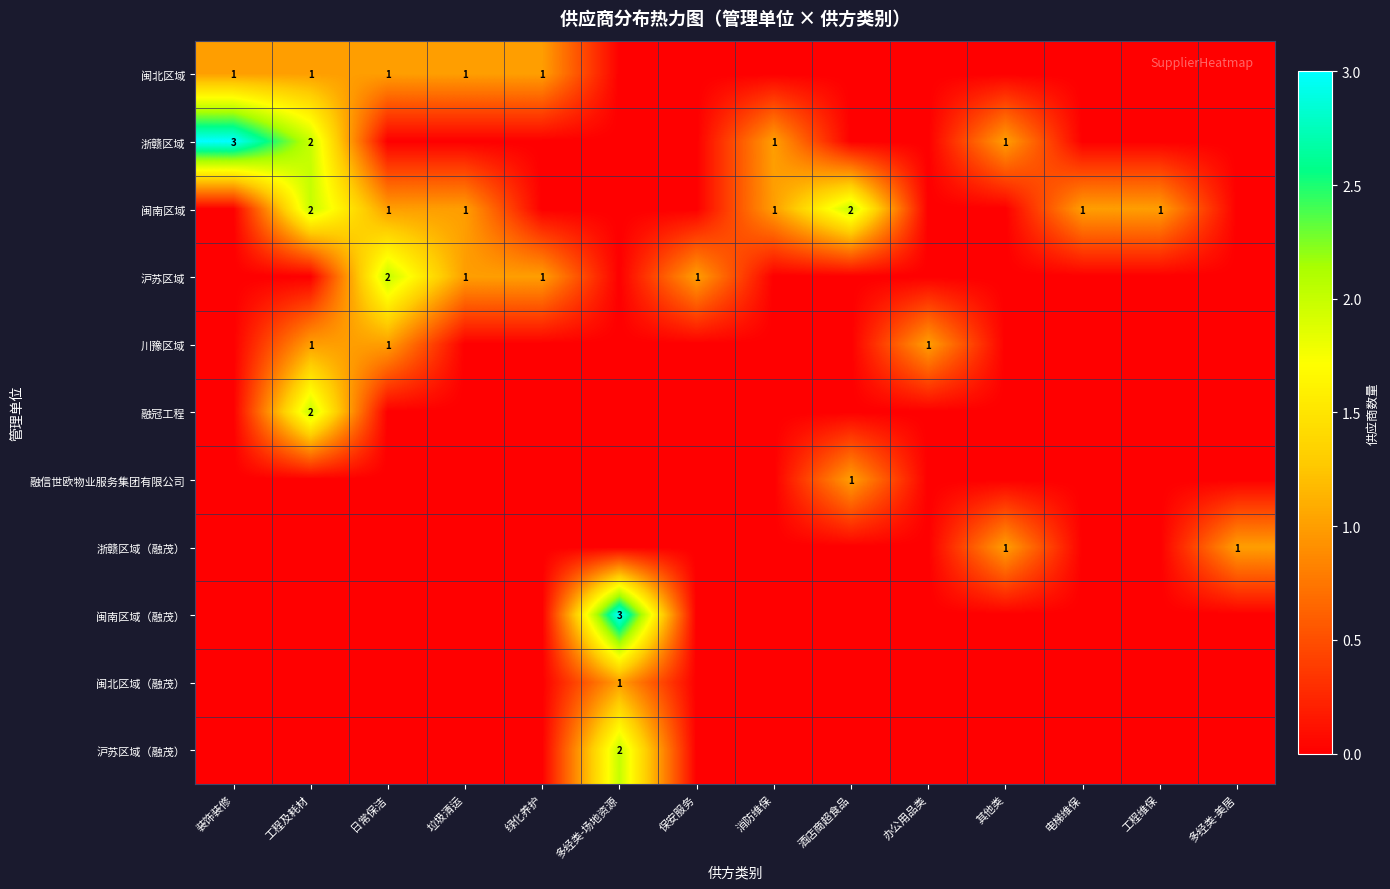

The 闽南区域 series shows 3 at 工程及耗材. True or false?

False